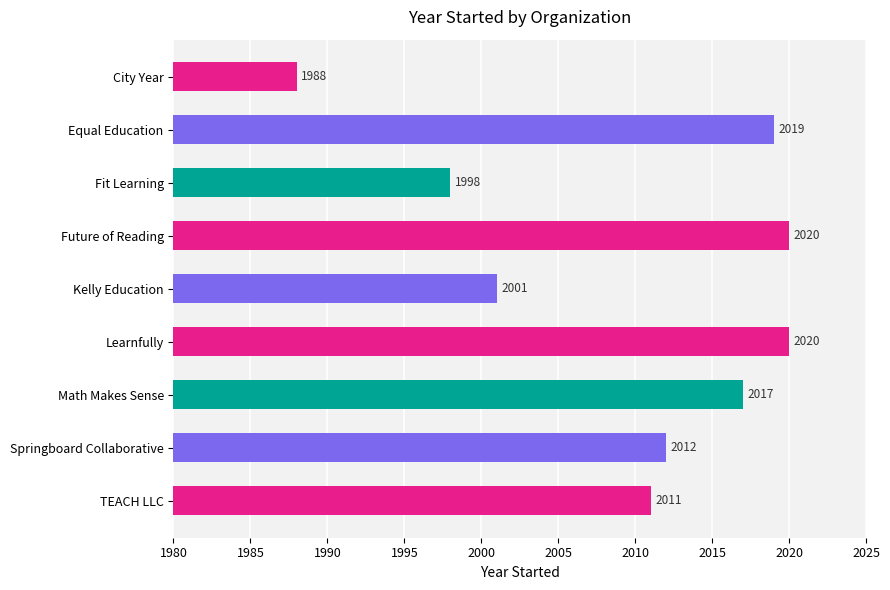

Which category has the lowest value across all series?

City Year